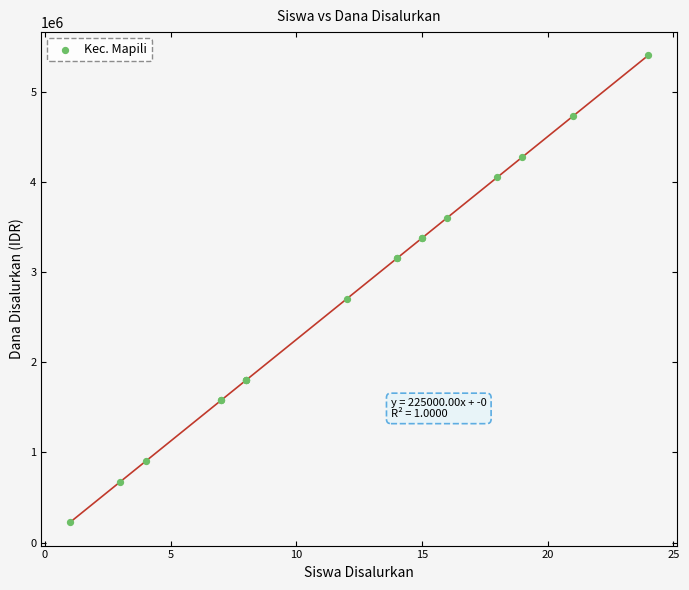

What Y value in the scatter plot is closest to 2812500?

2700000